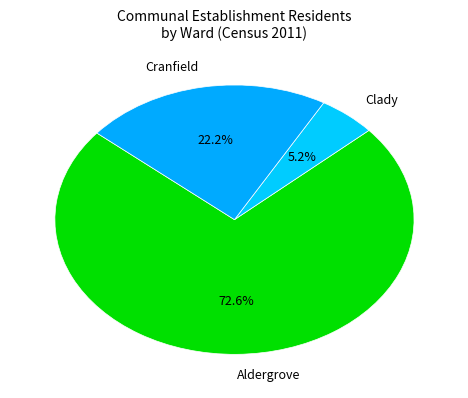

To the nearest percent, what is the average slice percentage?

33%